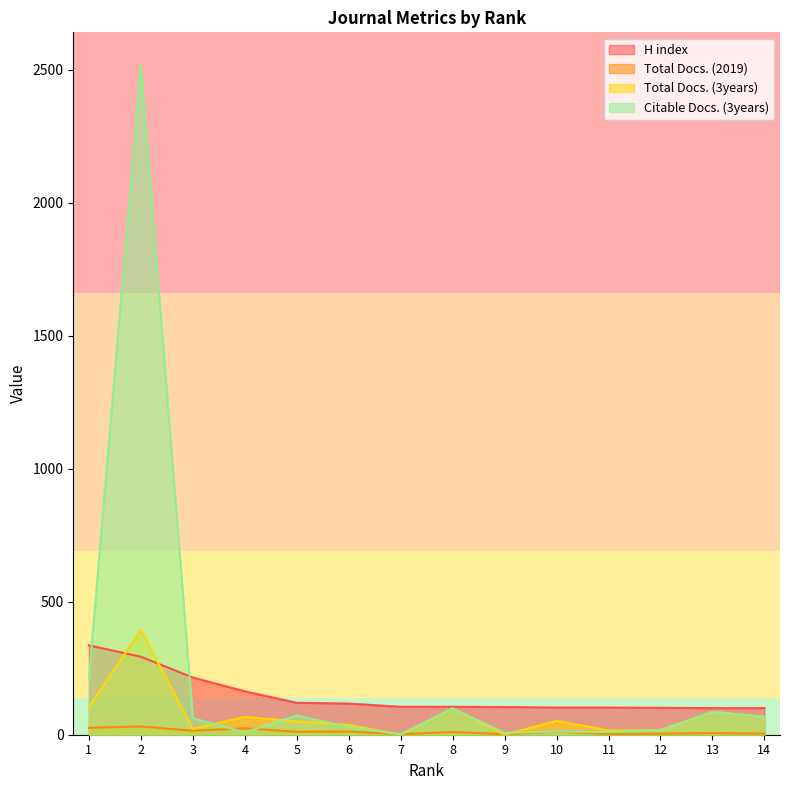

Does the chart have visible grid lines?

No